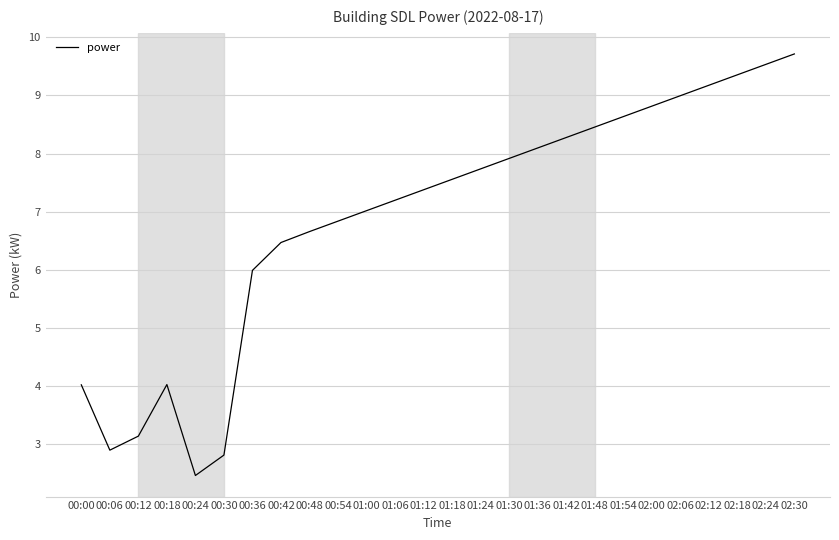

Where is the data nearest to the value 6?

00:36